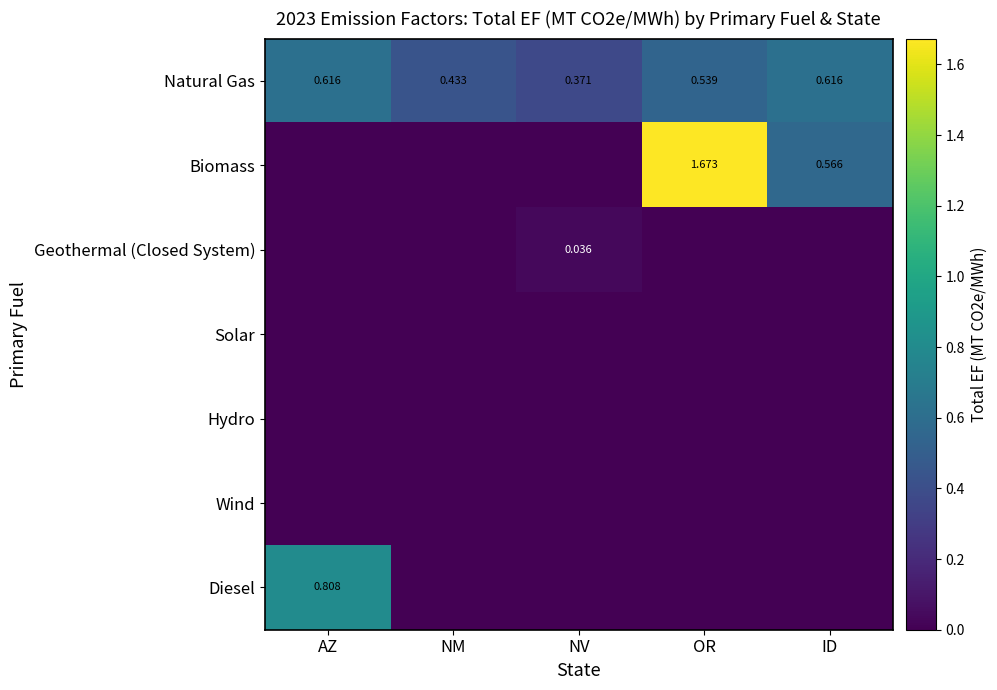

Which series has the largest range (max minus min)?

Biomass